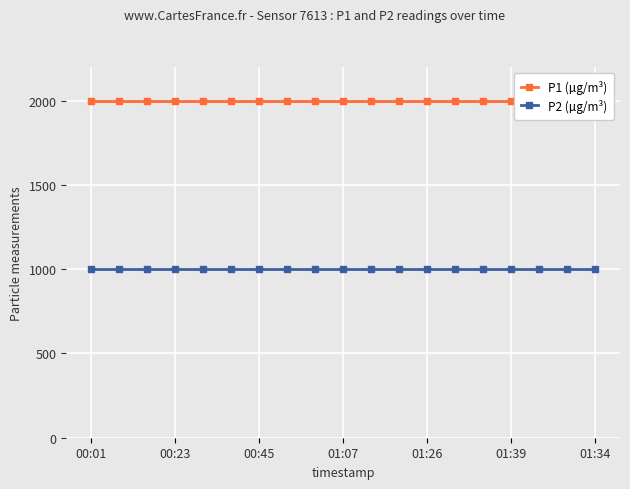

Which series has the widest spread of values?

P1 (µg/m³)